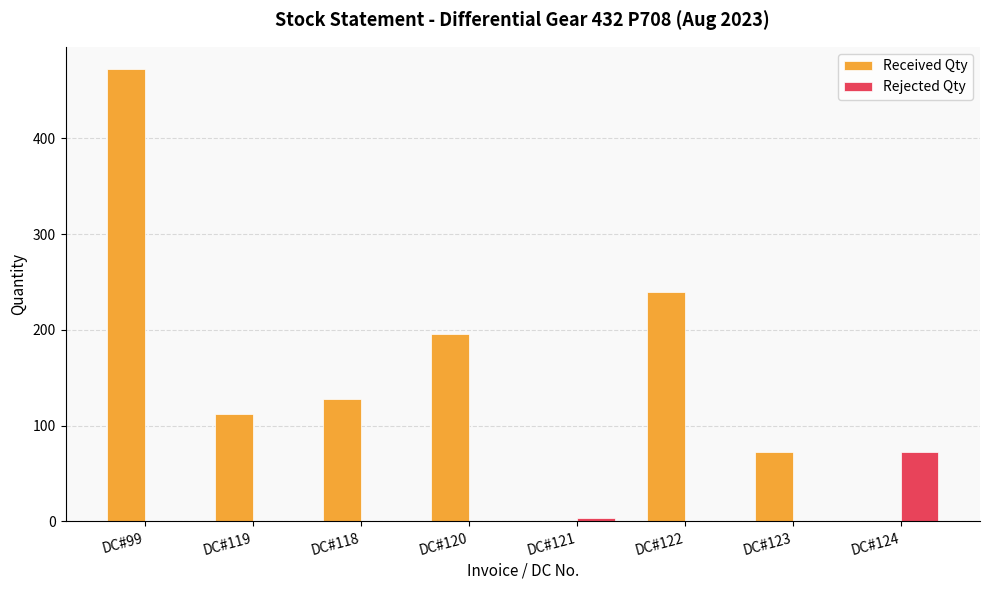

Reading left to right, transcribe all the data shown in this chart.

Received Qty: 472	112	128	196	0	240	73	0
Rejected Qty: 0	0	0	0	4	0	0	73